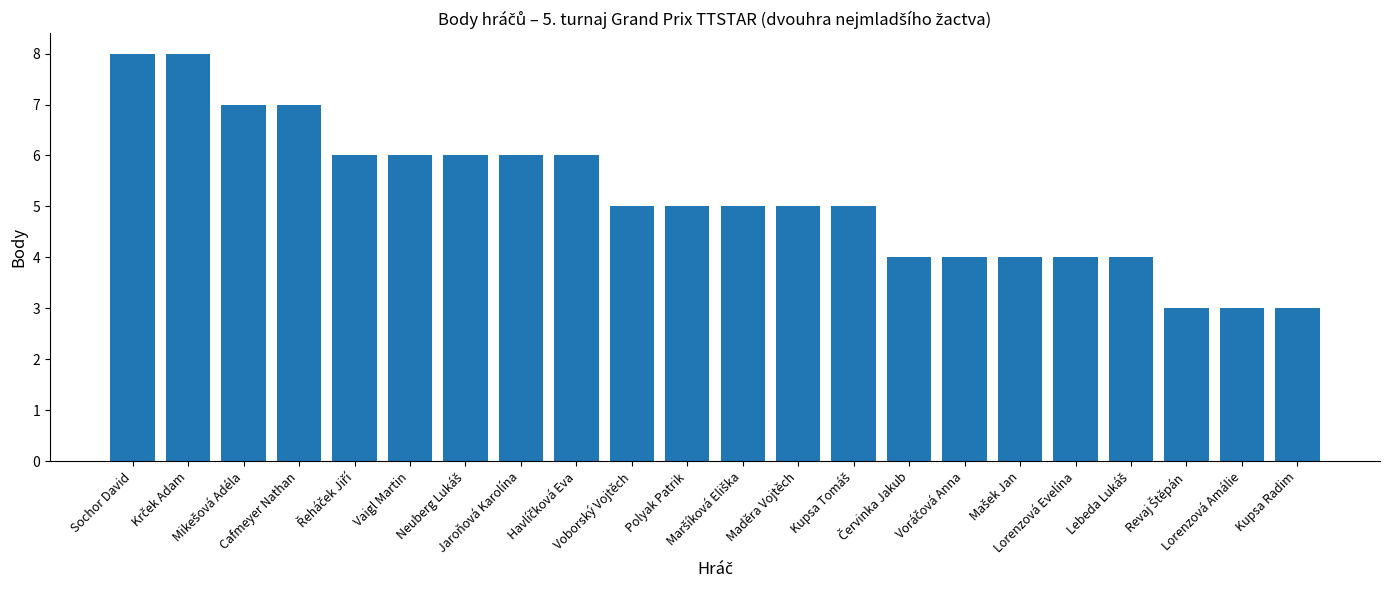

What is the sum of all values?

114